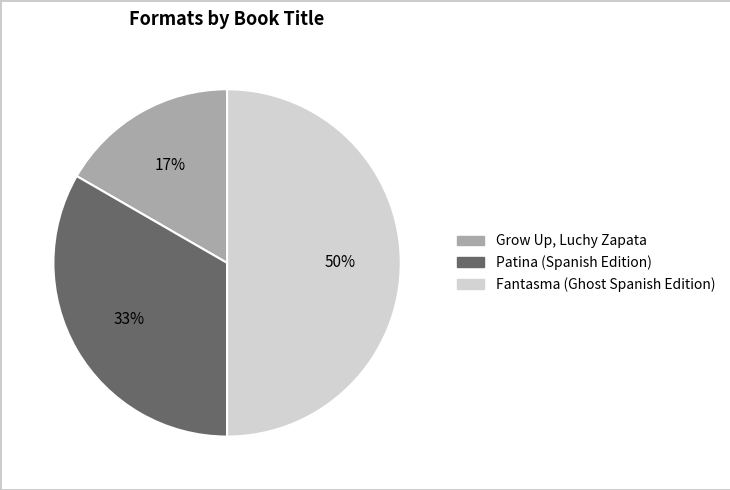

To the nearest percent, what is the difference between the largest and smallest slice percentages?

33%